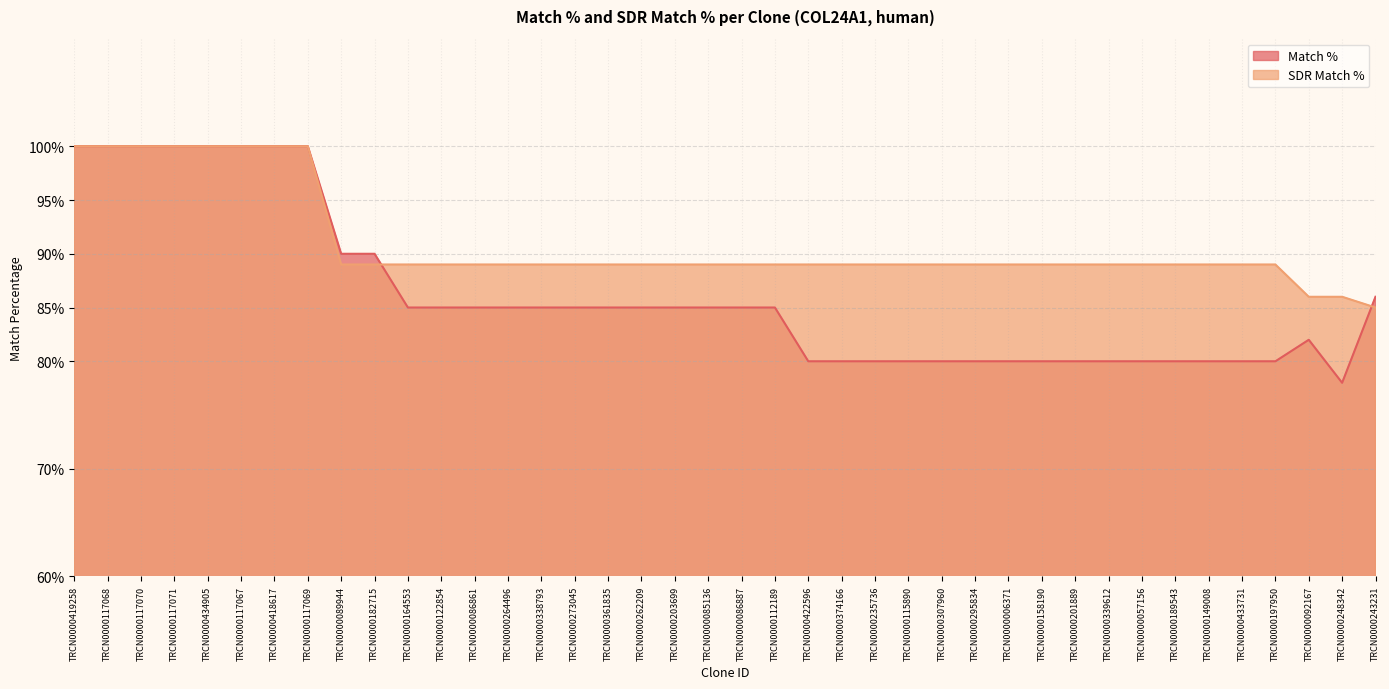

Is it true that Match % equals 34 at TRCN0000434905?

False